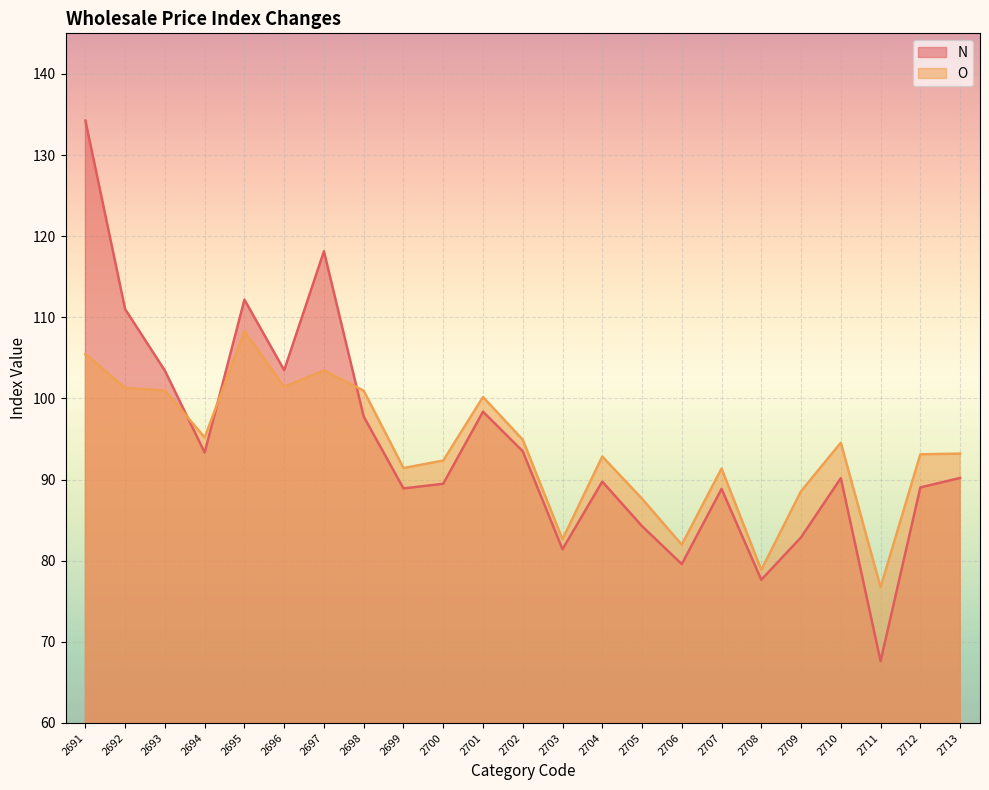

After their last crossing, which series has the higher values: N or O?

O